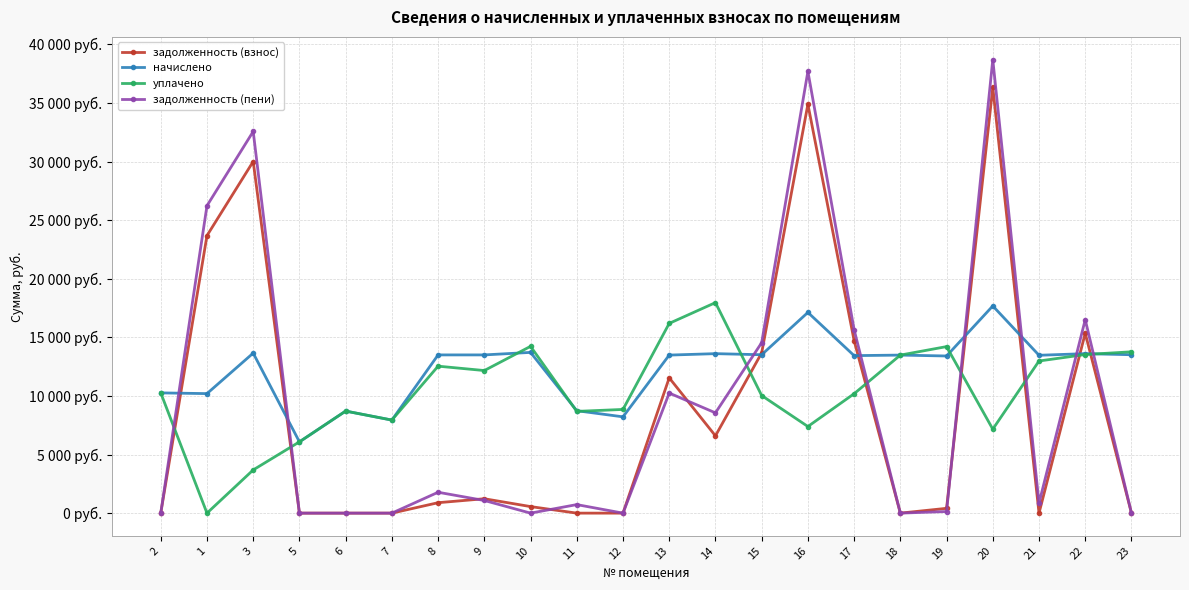

At which category is the sum across all series the highest?

20